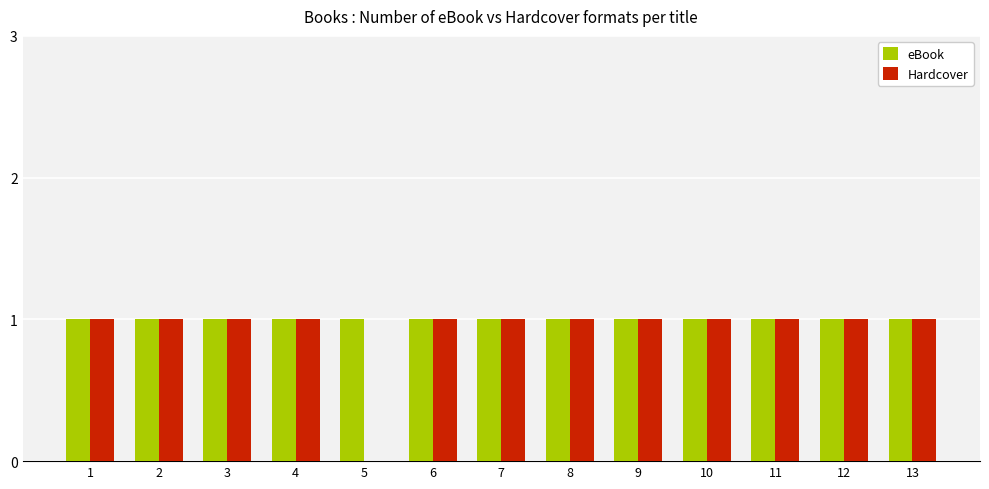

The value of Hardcover at 5 is 1. True or false?

False